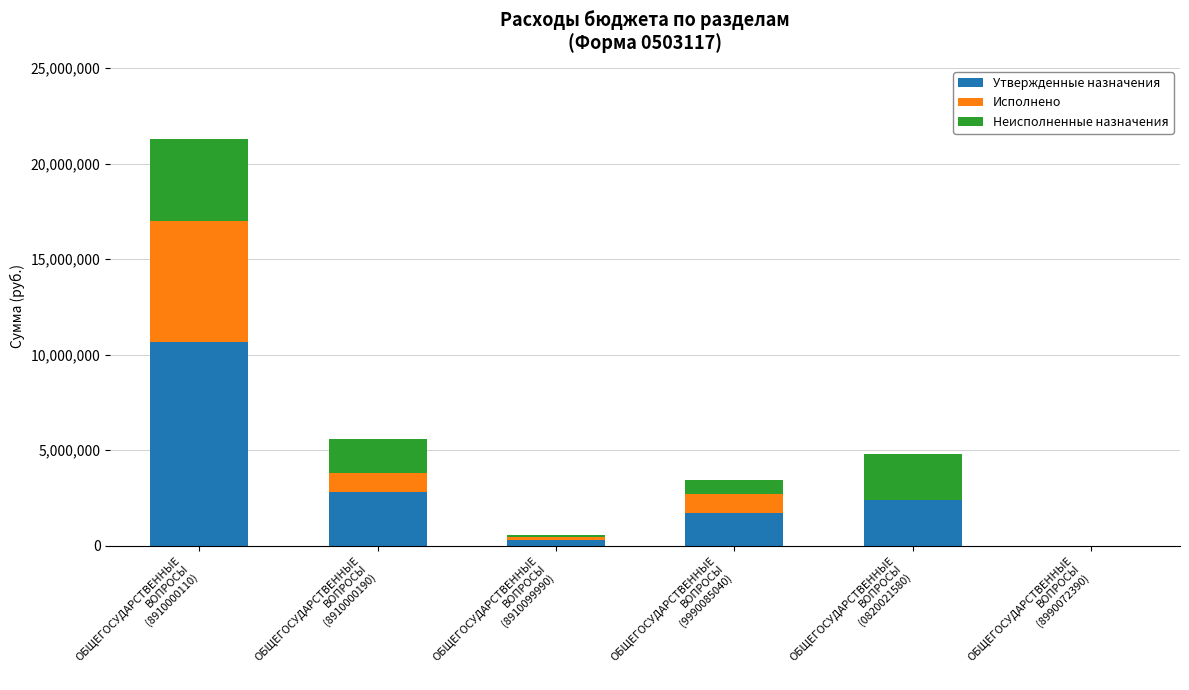

What is the maximum value for Утвержденные назначения?

10648000.0